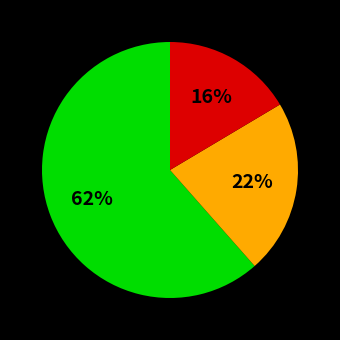

Is there a majority slice in this chart?

Yes